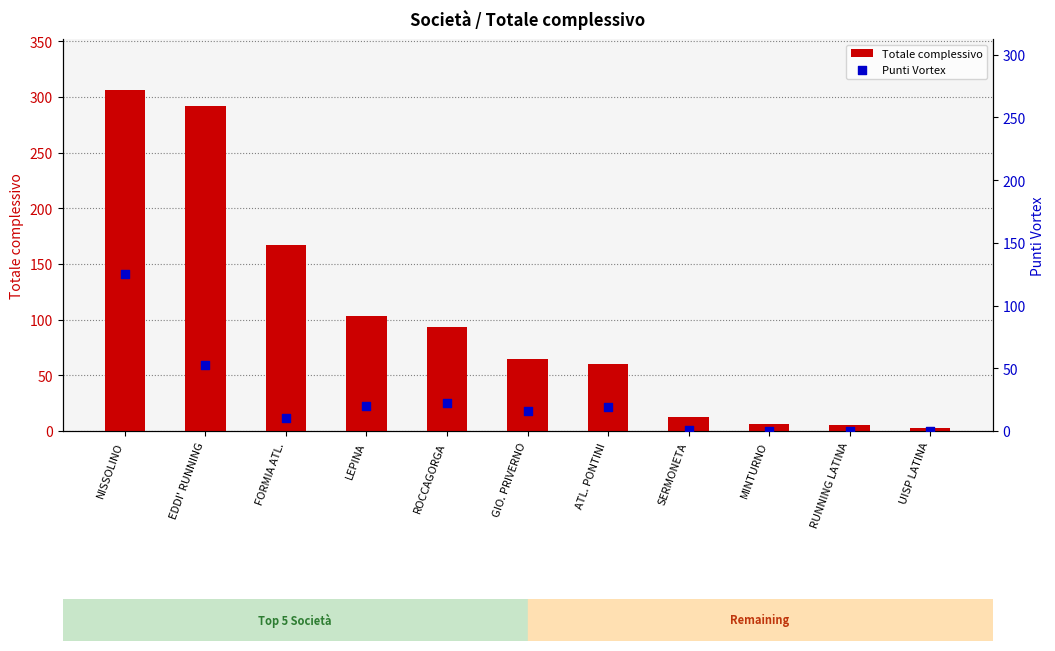

What are all the series names shown in the legend?

Totale complessivo, Punti Vortex